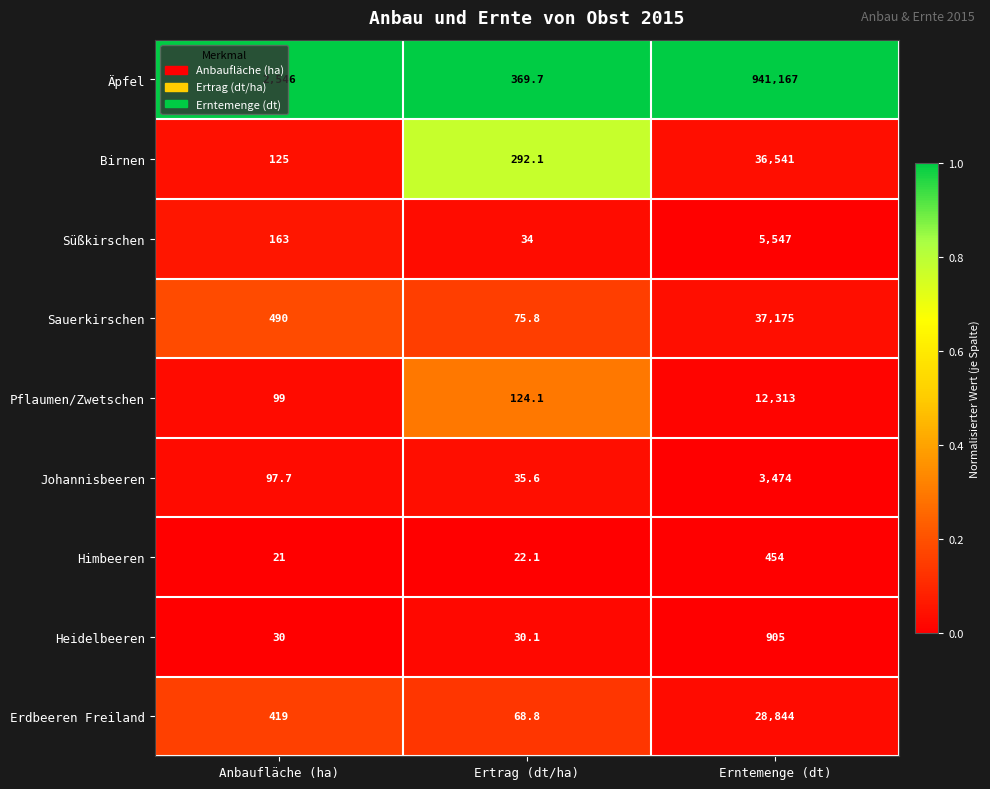

What is the spread (max minus min) of values at Anbaufläche (ha)?

2525.0